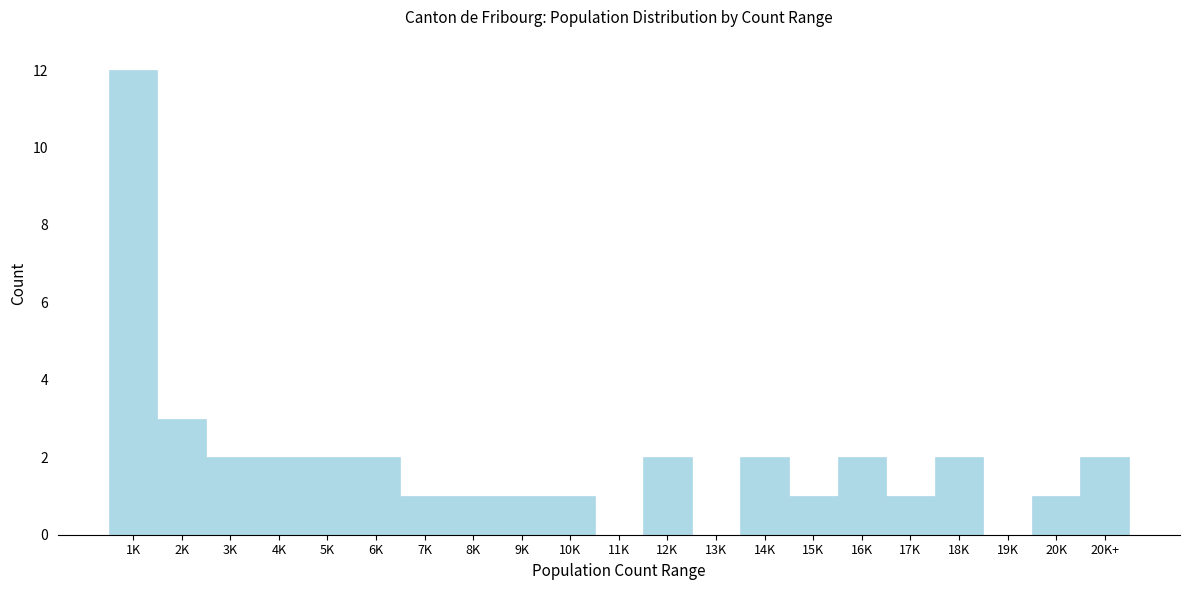

Reading right to left, extract all data points from this chart.

20K+=2	20K=1	19K=0	18K=2	17K=1	16K=2	15K=1	14K=2	13K=0	12K=2	11K=0	10K=1	9K=1	8K=1	7K=1	6K=2	5K=2	4K=2	3K=2	2K=3	1K=12